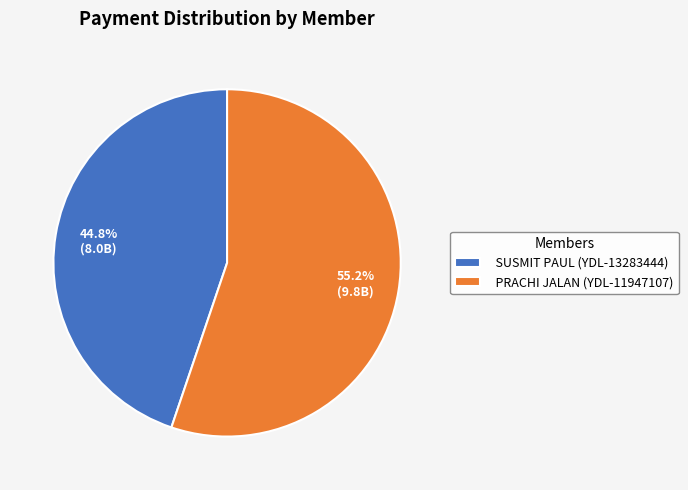

Rank the categories by value from highest to lowest.

PRACHI JALAN (YDL-11947107), SUSMIT PAUL (YDL-13283444)